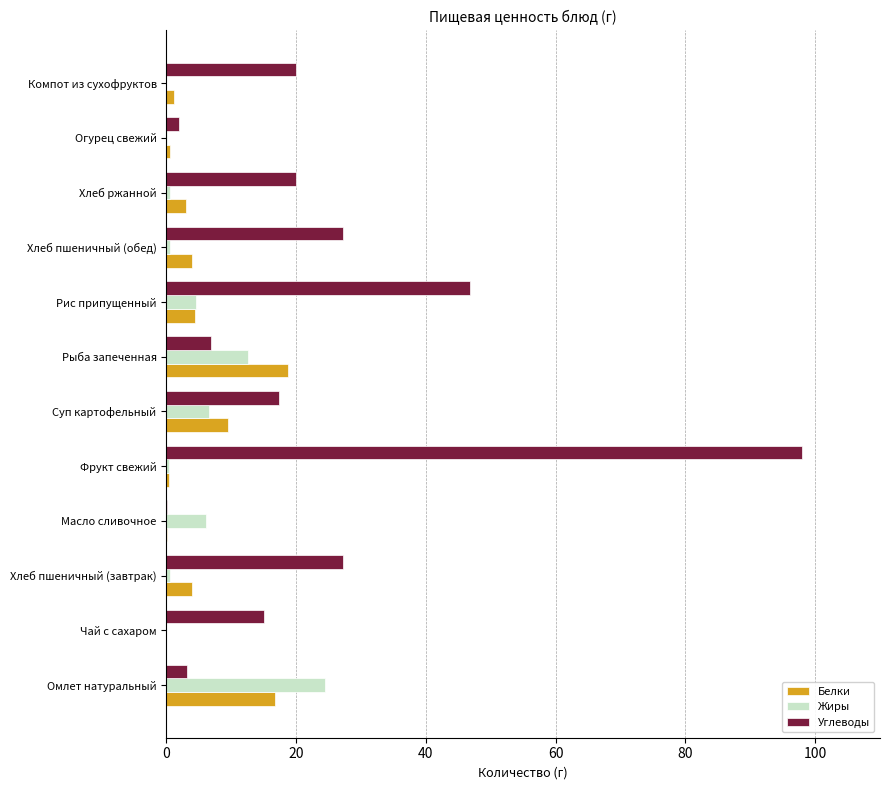

What is the total value across all series at Омлет натуральный?

44.4